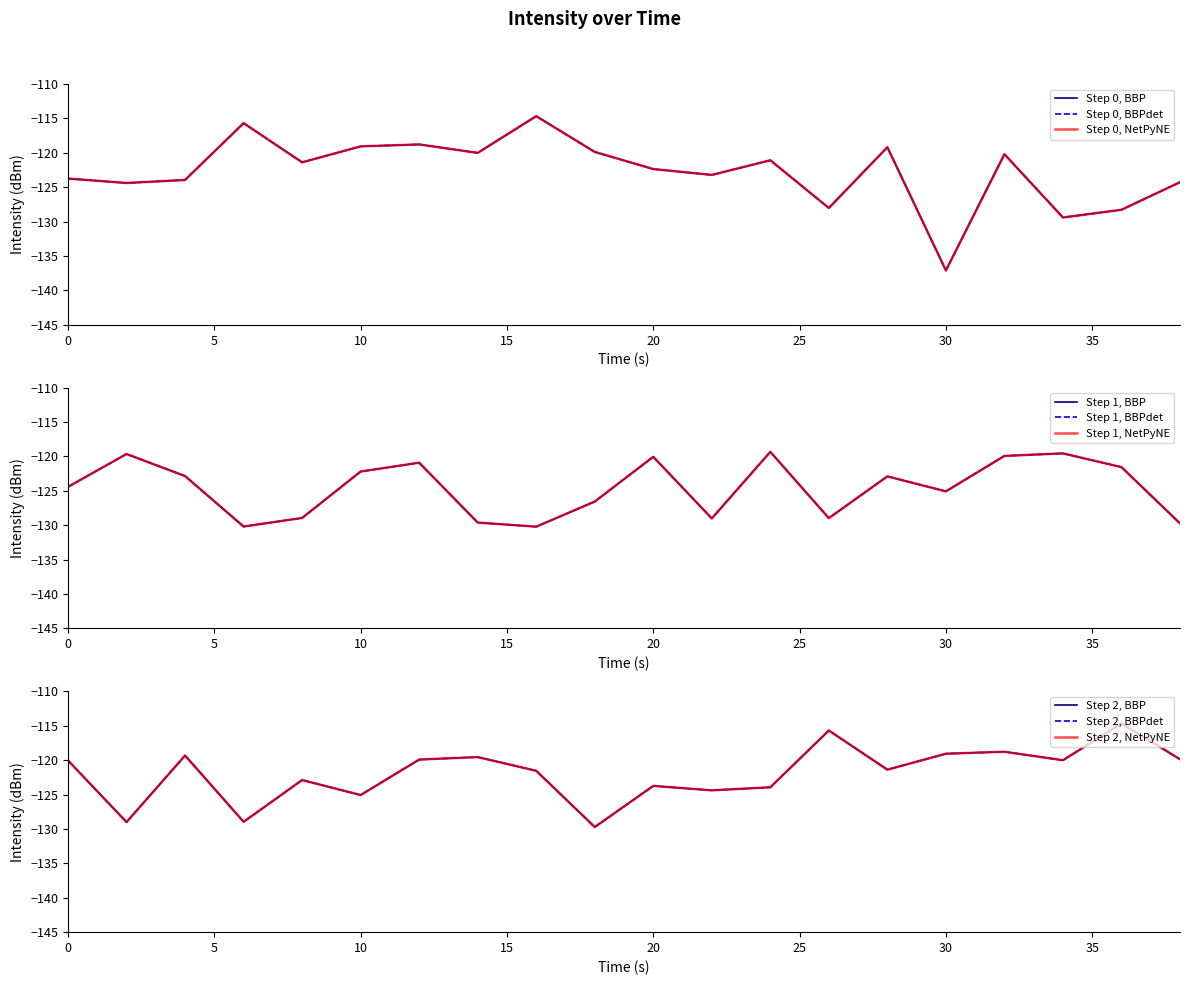

The value of Segment 3 (21:01) at 2 is -129.0. True or false?

True